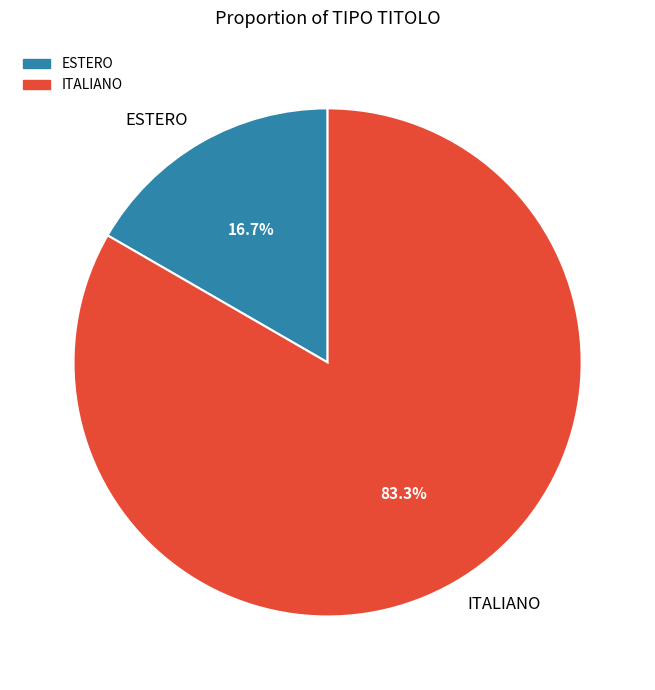

Which has a higher value, ESTERO or ITALIANO?

ITALIANO